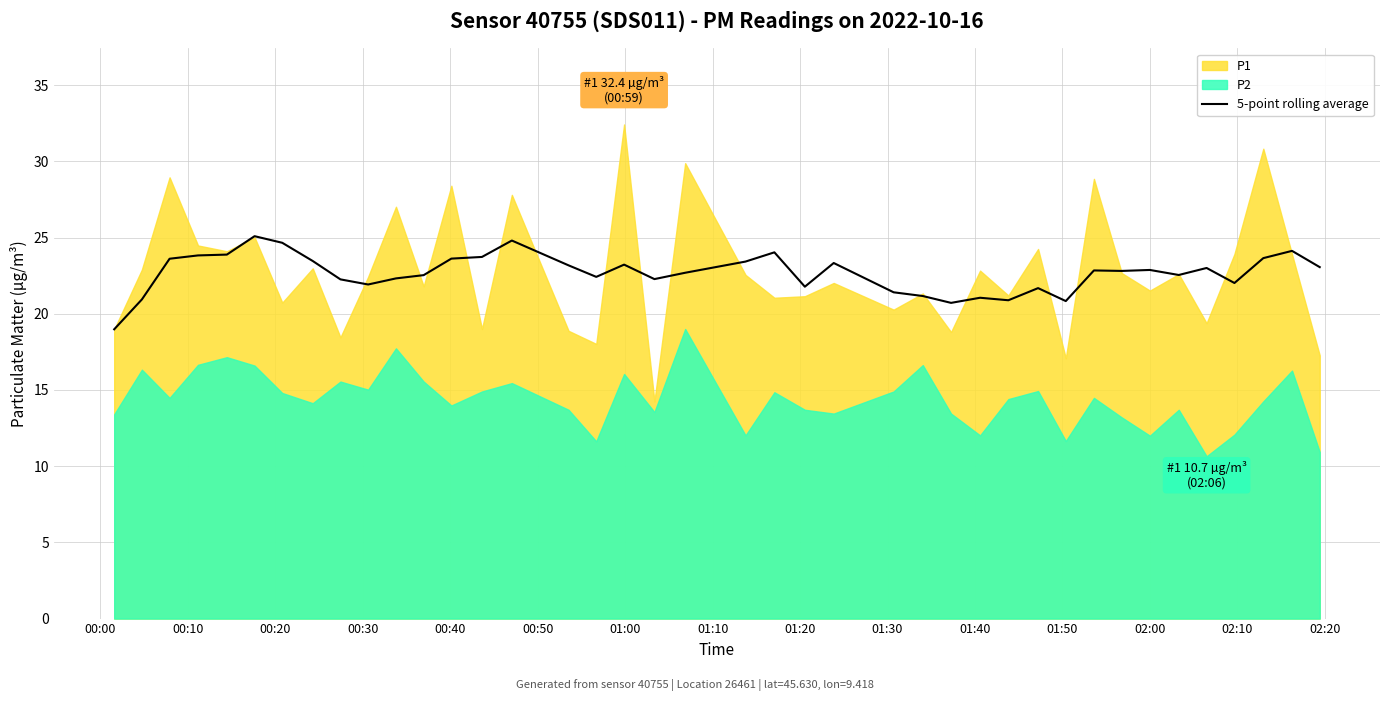

What is the maximum value for 5-point rolling average?

25.1